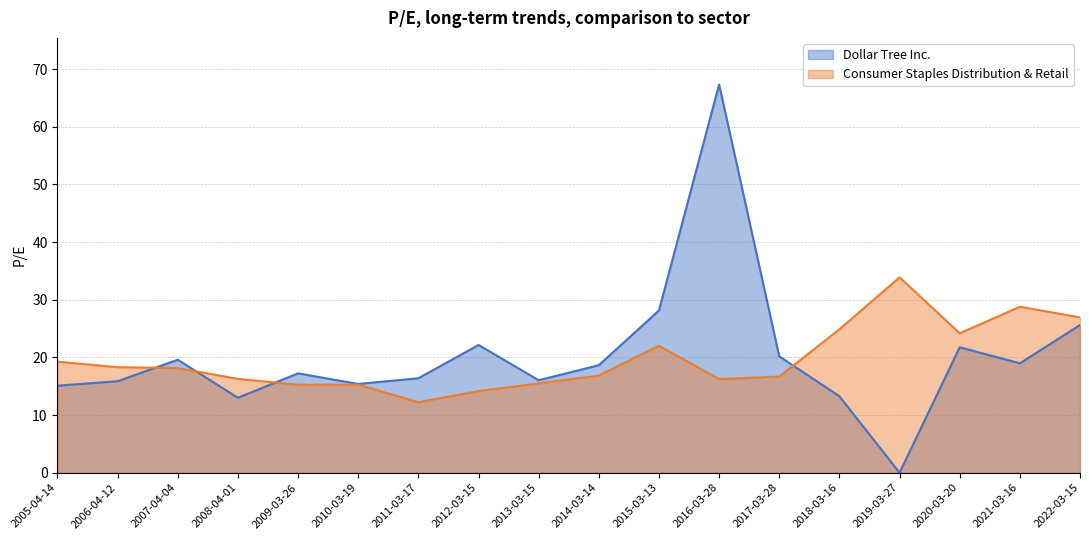

What is the greatest value displayed?

67.3